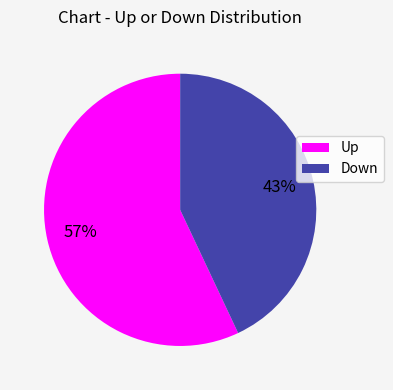

Rank the categories by value from lowest to highest.

Down, Up